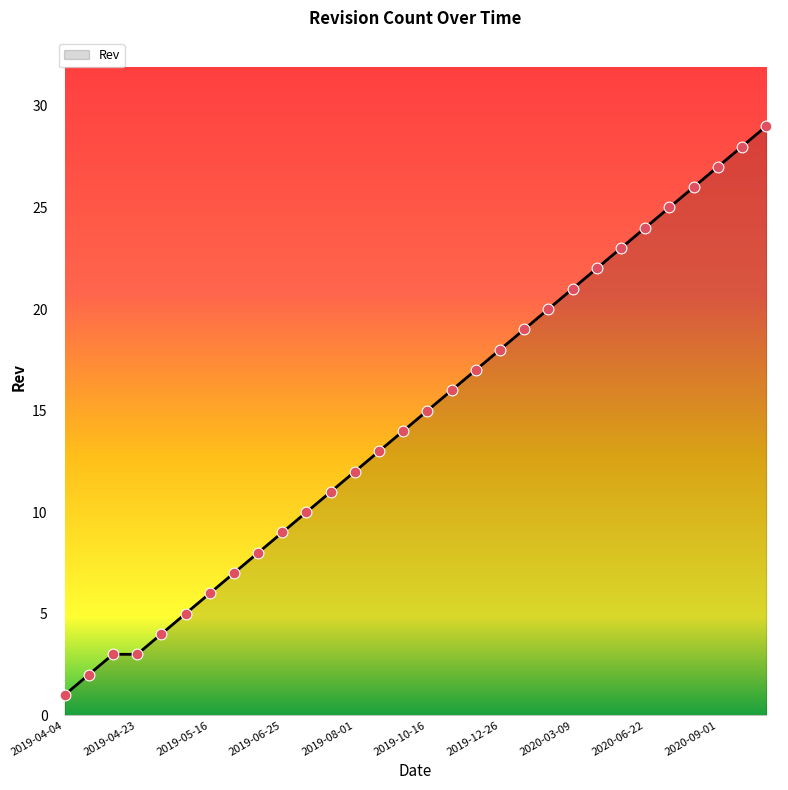

What is the difference between the maximum and minimum values?

28